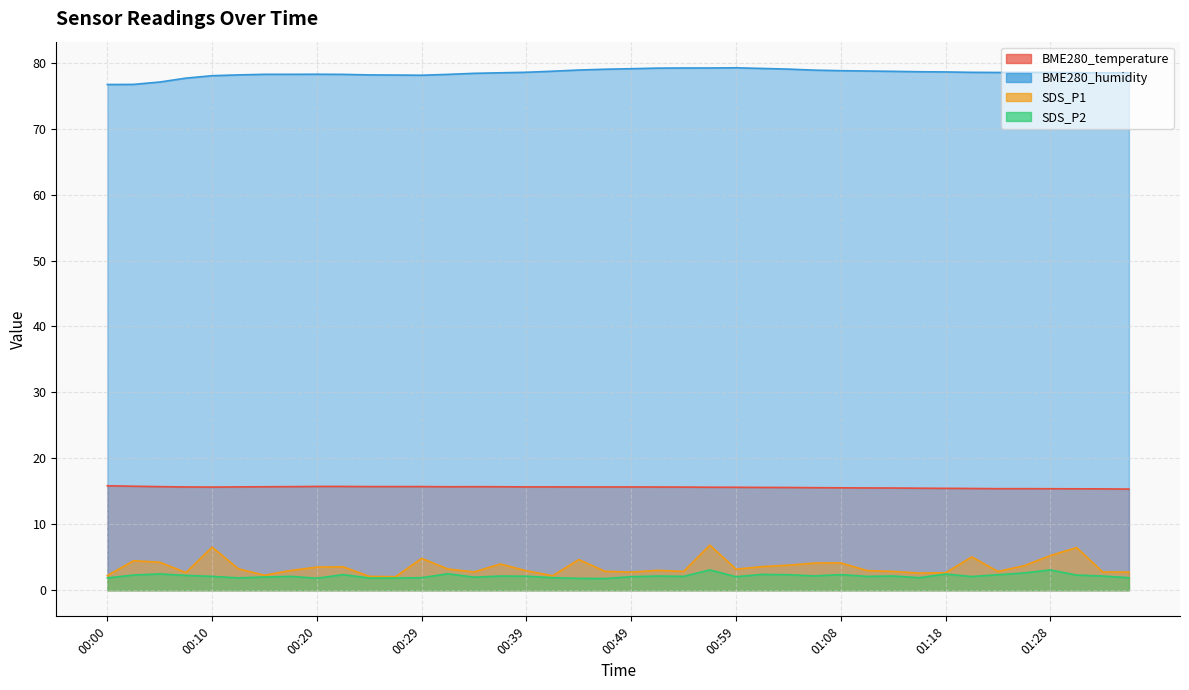

How many lines are shown in the chart?

4